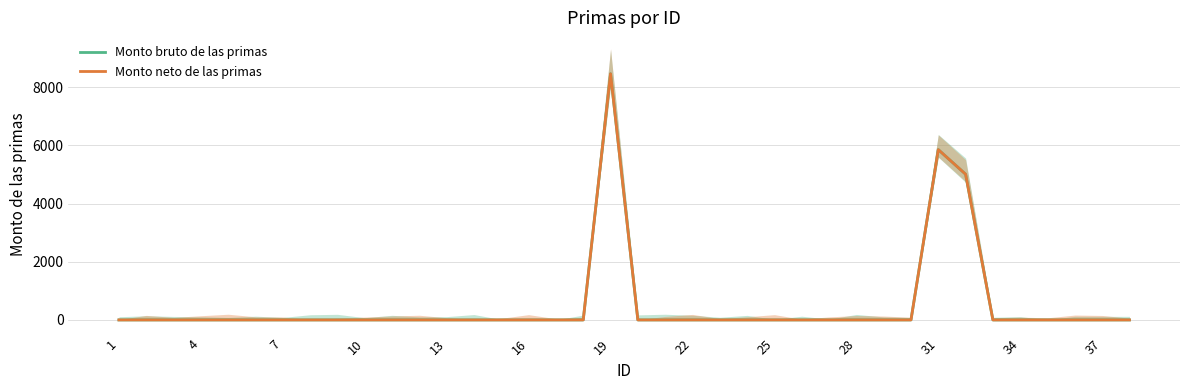

Which series has the largest range (max minus min)?

Monto bruto de las primas